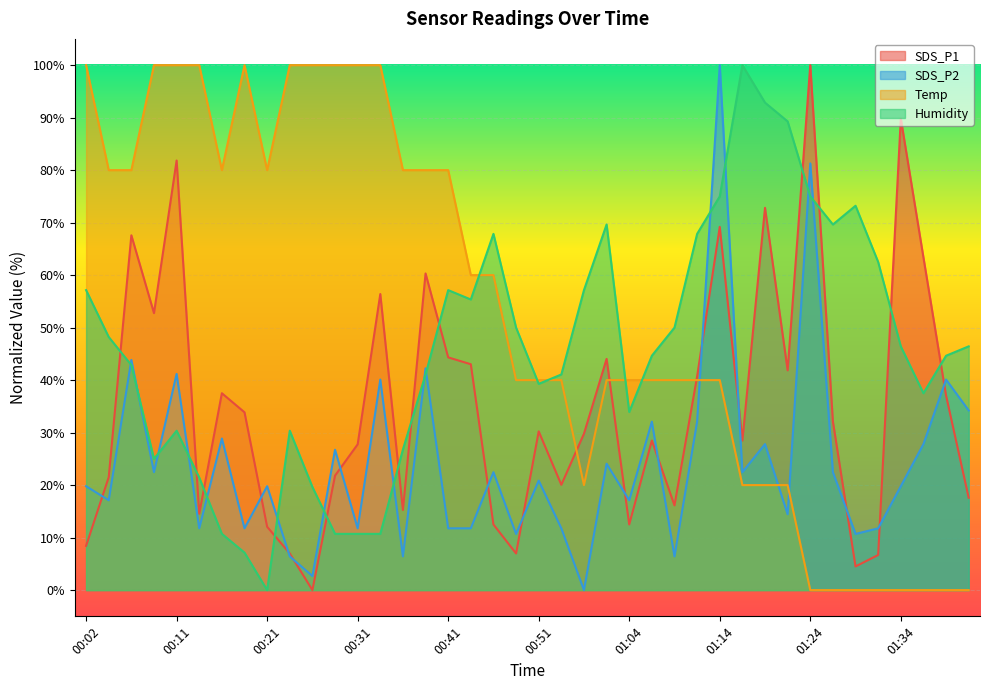

Where is the first local maximum for Humidity?

00:11